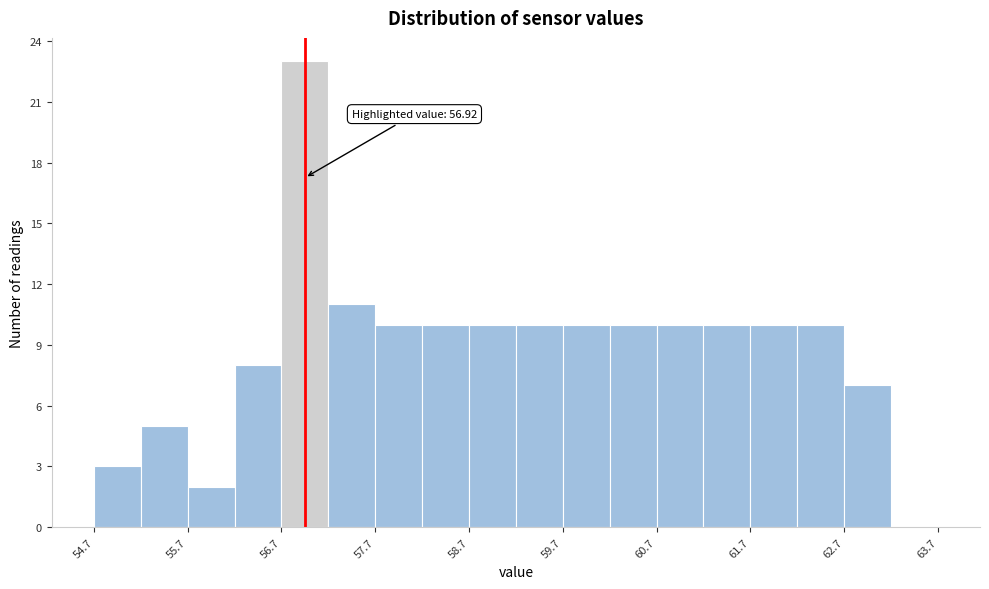

Over which range of the x-axis is the bar tallest?

56.67 to 57.17